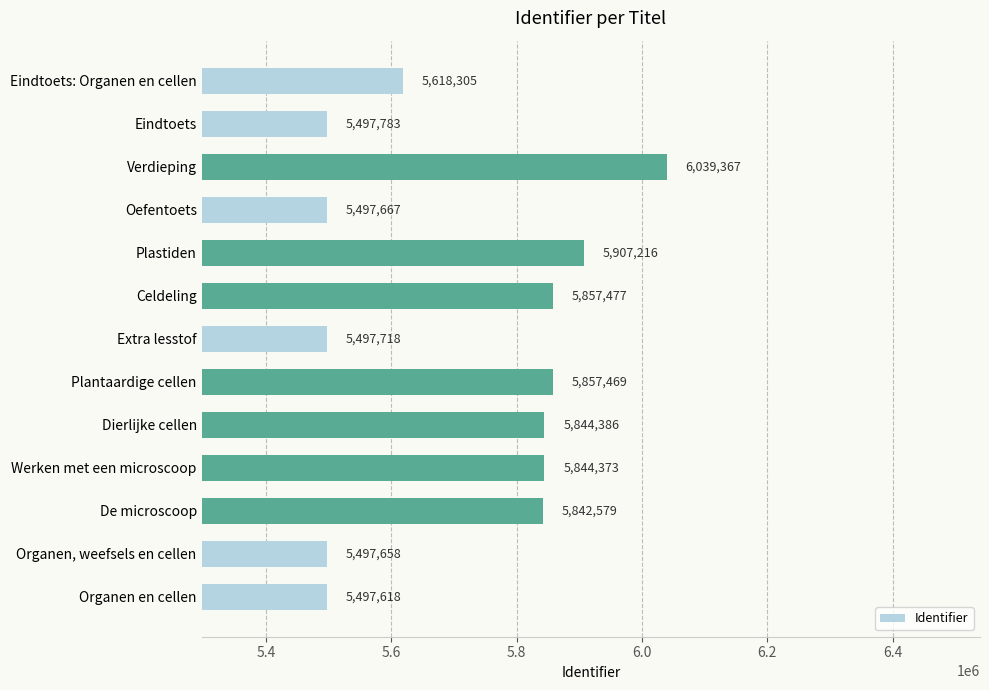

What value does the data have at Extra lesstof?

5497718